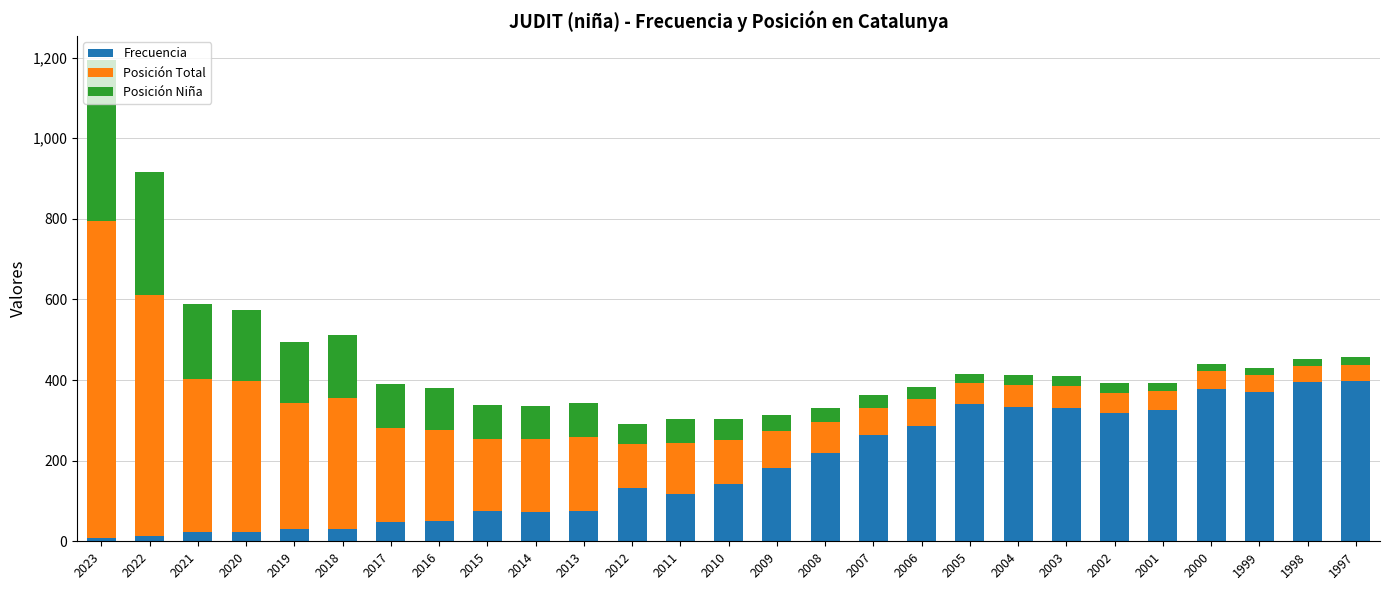

At which category is the sum across all series the highest?

2023